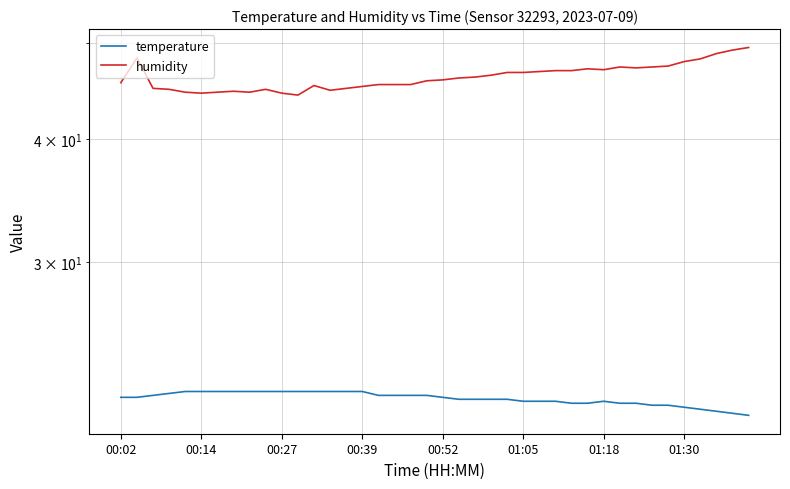

What is the average value of the temperature series?

21.8